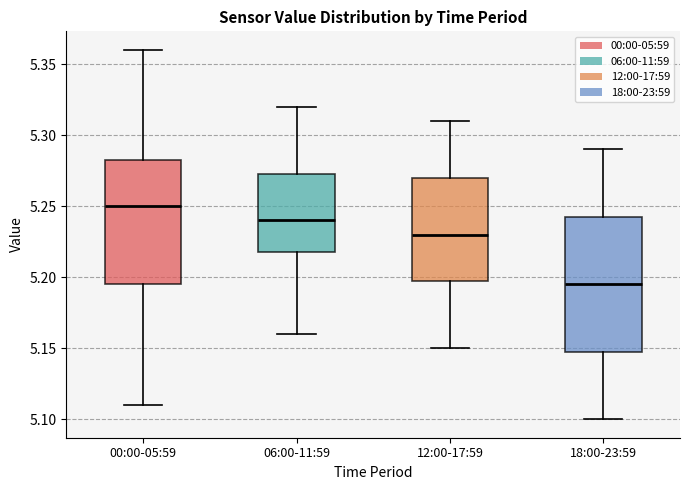

Which box is the tallest, from its lower edge to its upper edge?

18:00-23:59